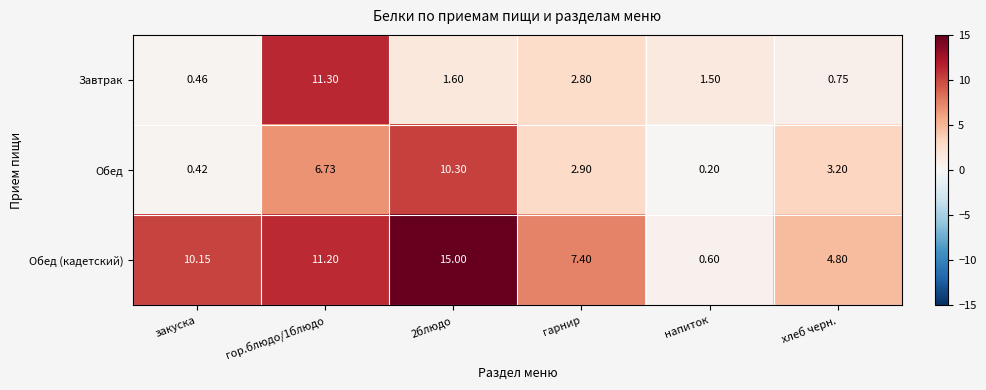

Between гарнир and хлеб черн., which series saw the biggest shift?

Обед (кадетский)